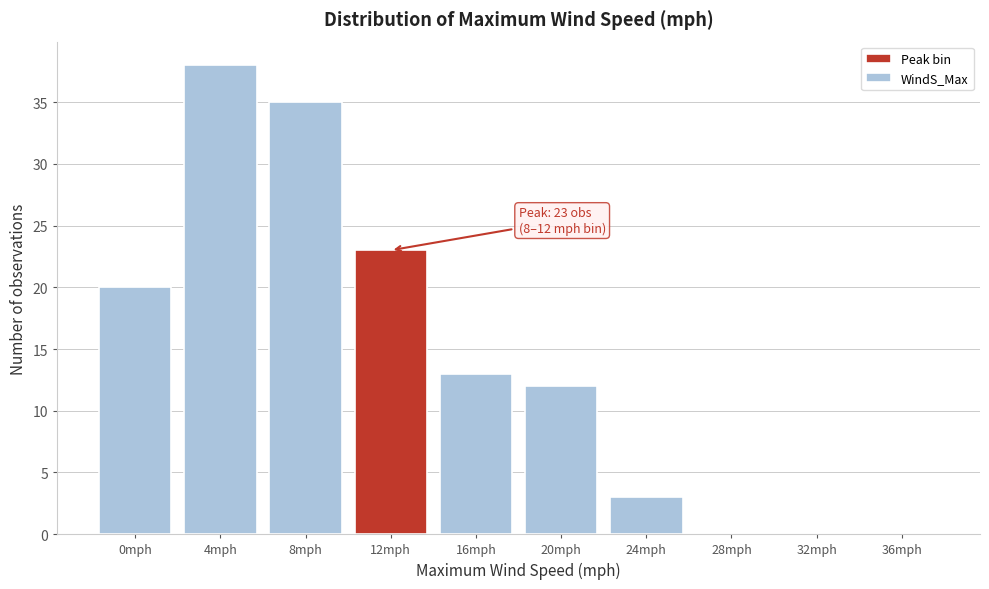

Reading left to right, what are all the values shown in this chart?

0mph=20	4mph=38	8mph=35	12mph=23	16mph=13	20mph=12	24mph=3	28mph=0	32mph=0	36mph=0